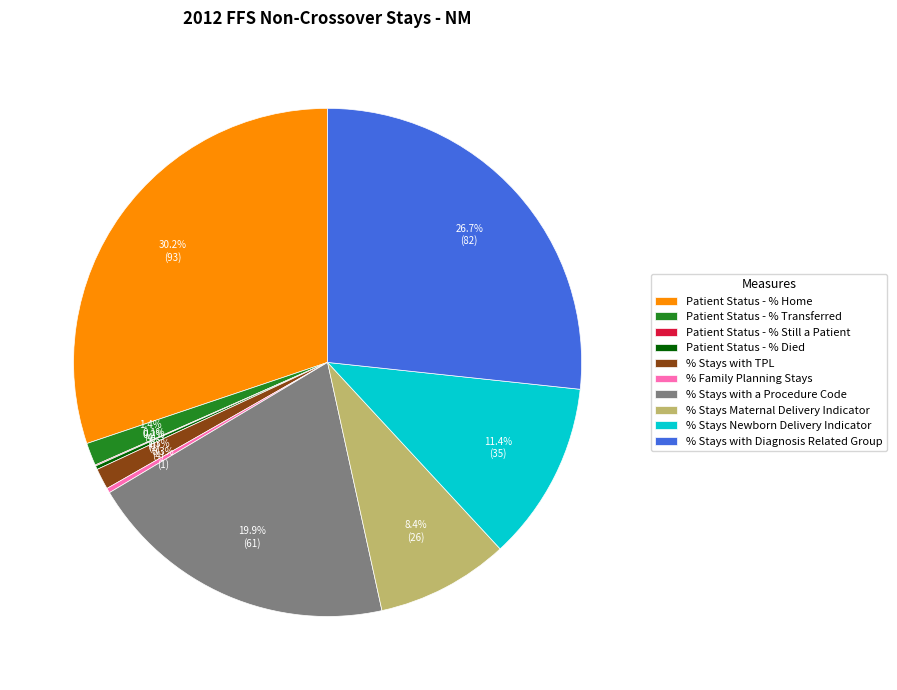

Does % Stays Newborn Delivery Indicator account for over 50% of the chart?

No